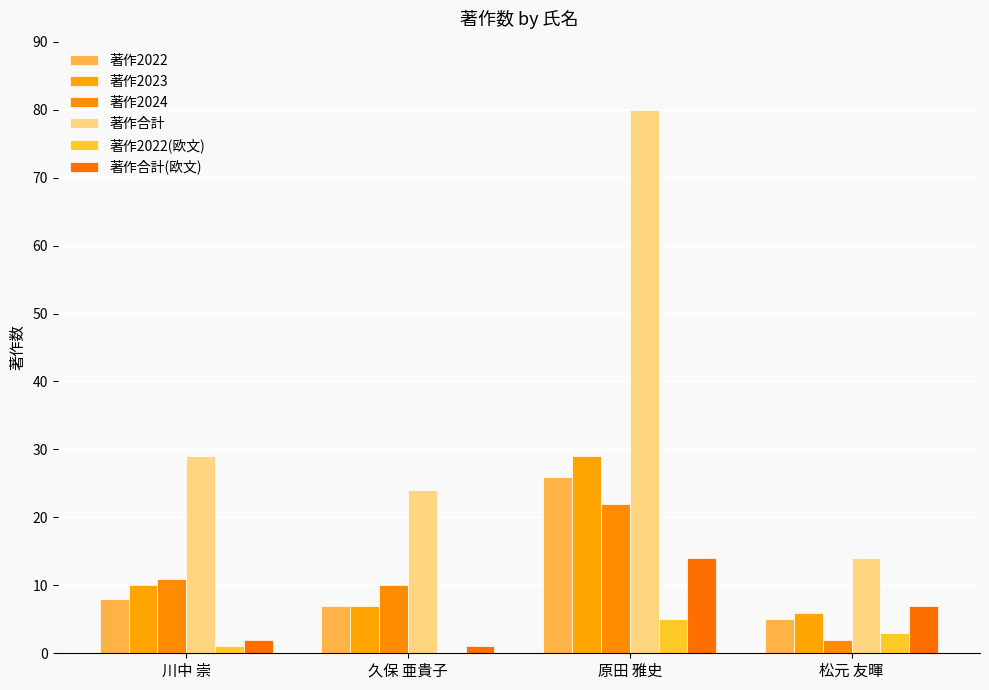

At which label does 著作2022(欧文) first exceed 3?

原田 雅史